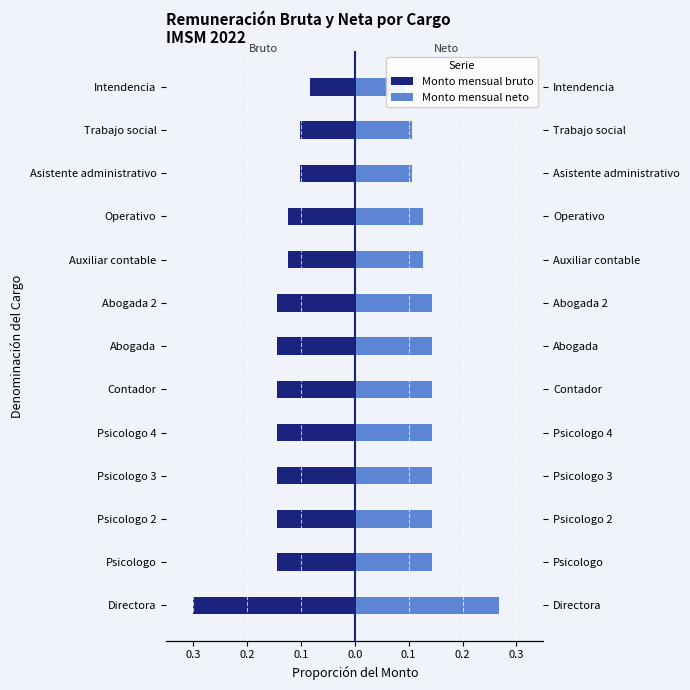

Between Contador and Psicologo 3, which is larger?

Contador